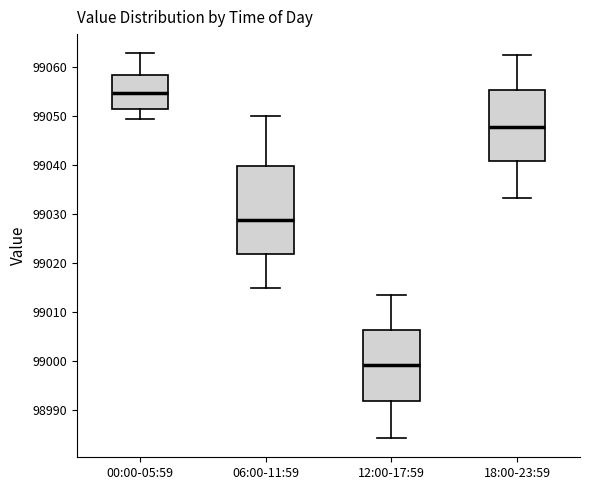

Reading left to right, read every box against the y-axis: the position of its median line, the range the box covers, and the ends of its whiskers. The values are not printed on the chart, so give them approximately, as read against the axis.

00:00-05:59: median 99055, box 99051 to 99058, whiskers 99049 to 99063
06:00-11:59: median 99029, box 99022 to 99040, whiskers 99015 to 99050
12:00-17:59: median 98999, box 98992 to 99006, whiskers 98984 to 99014
18:00-23:59: median 99048, box 99041 to 99055, whiskers 99033 to 99063